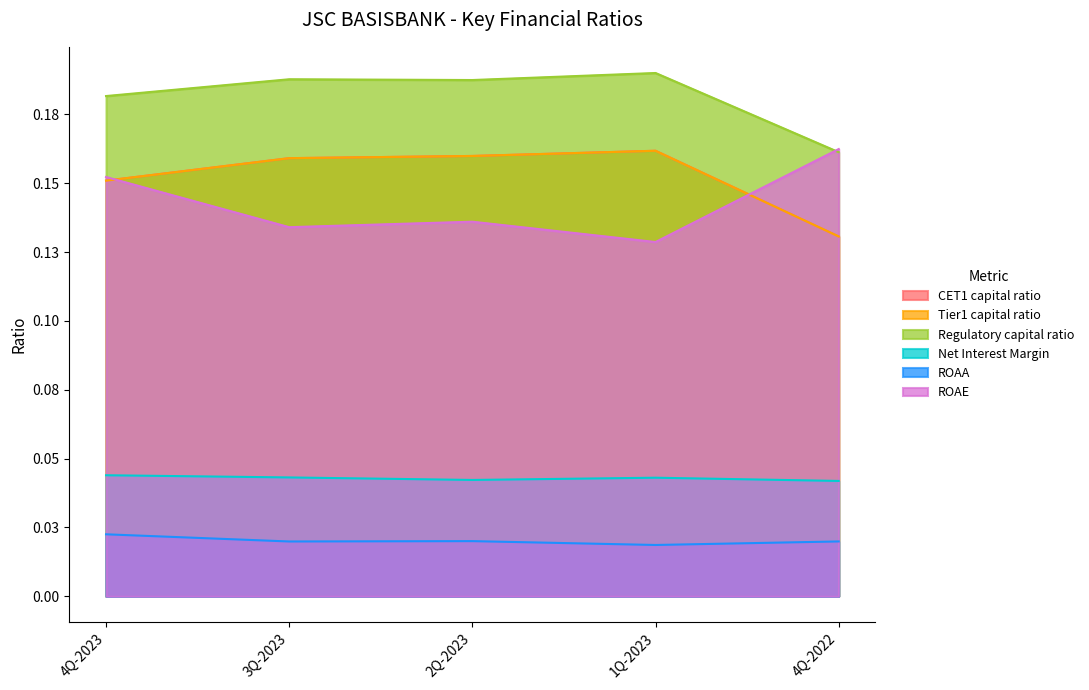

True or false: ROAE has more than 2 interior local peaks.

False